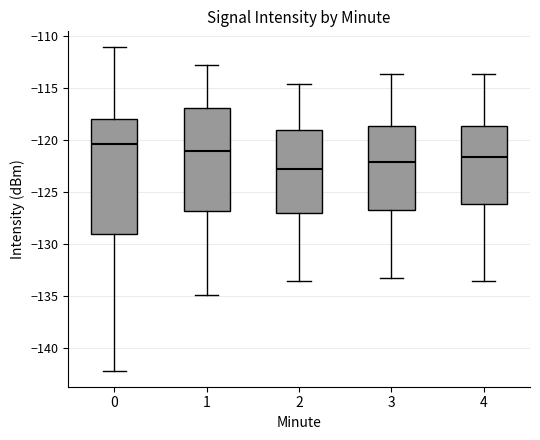

Where does the upper whisker of the box at x = 3 end on the y-axis? The values are not printed on the chart, so give them approximately, as read against the axis.

-113.5